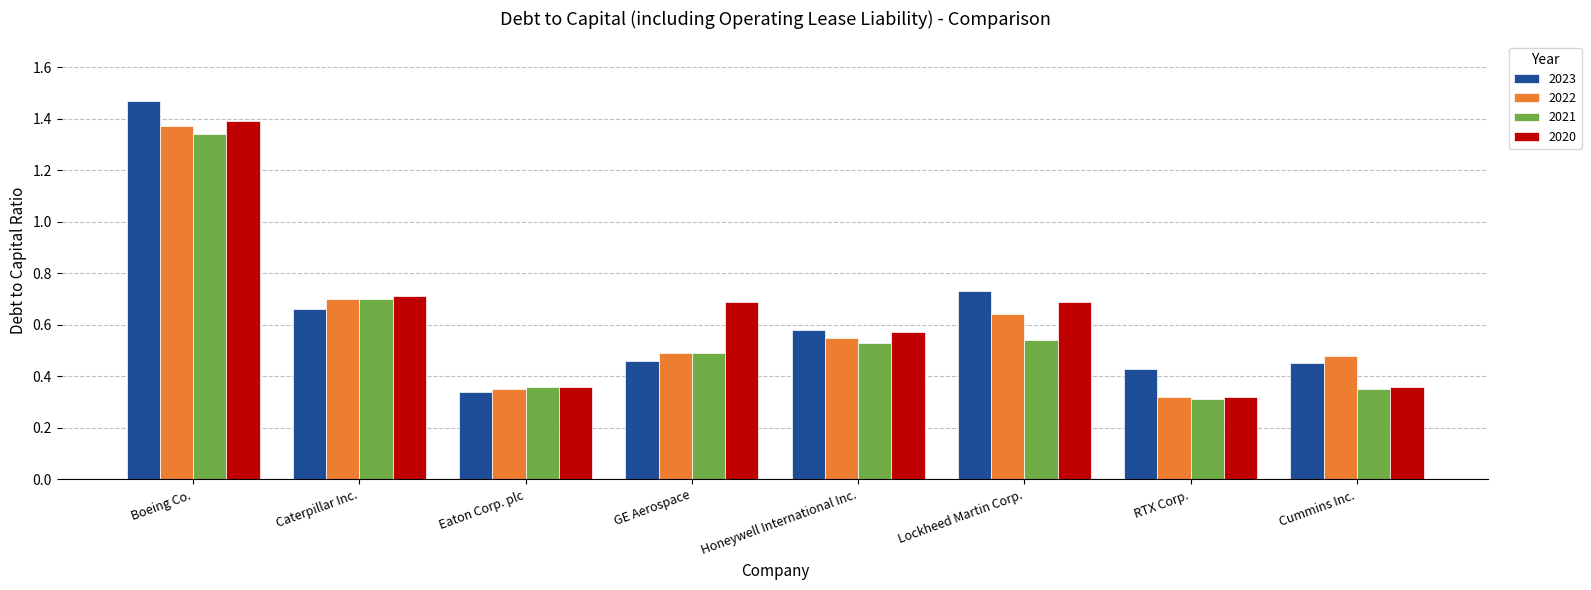

How many groups of bars are there?

8